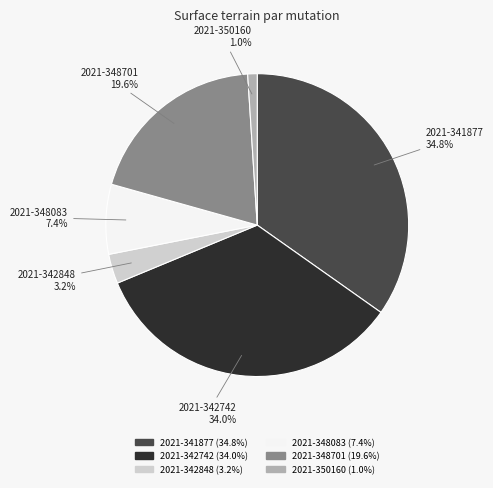

To the nearest percent, what is the combined percentage of 2021-342848 and 2021-348083?

11%